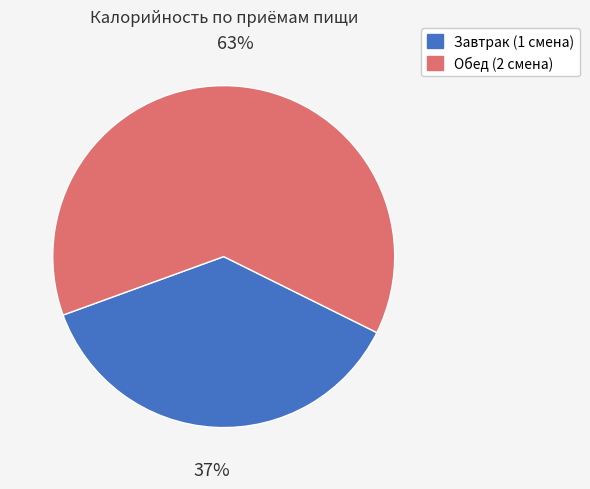

What is the smallest slice in the pie chart?

Завтрак (1 смена)